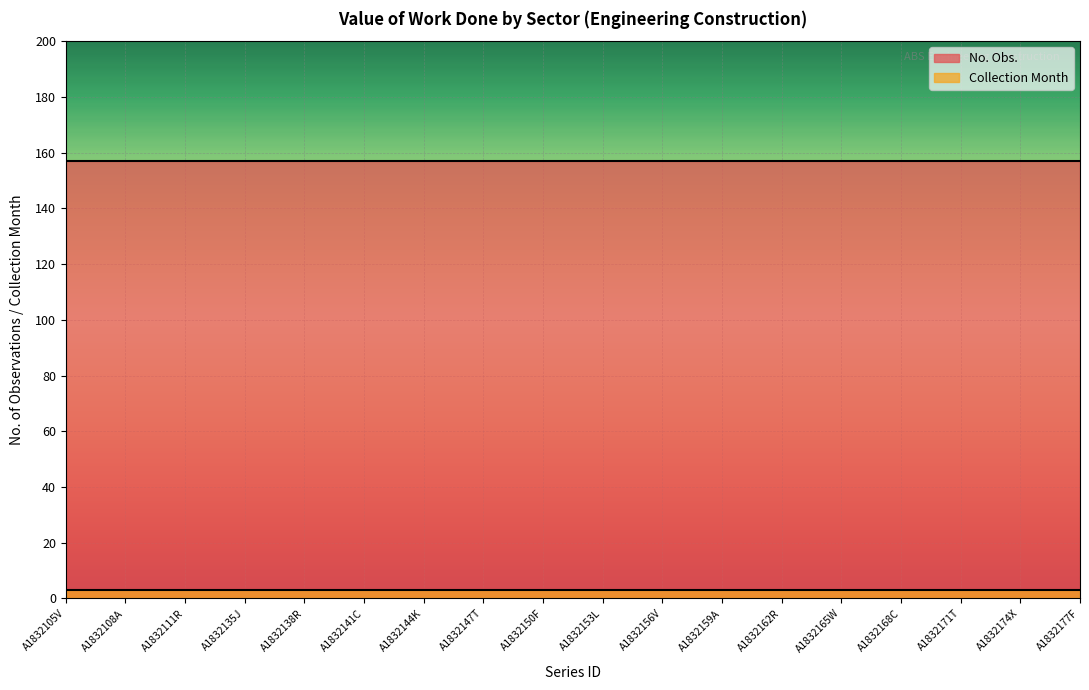

Which series has the largest total across all categories?

No. Obs.